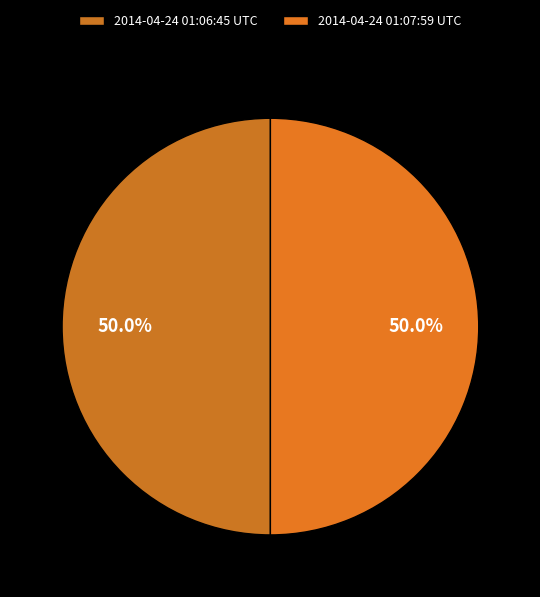

Count the number of slices in the pie.

2